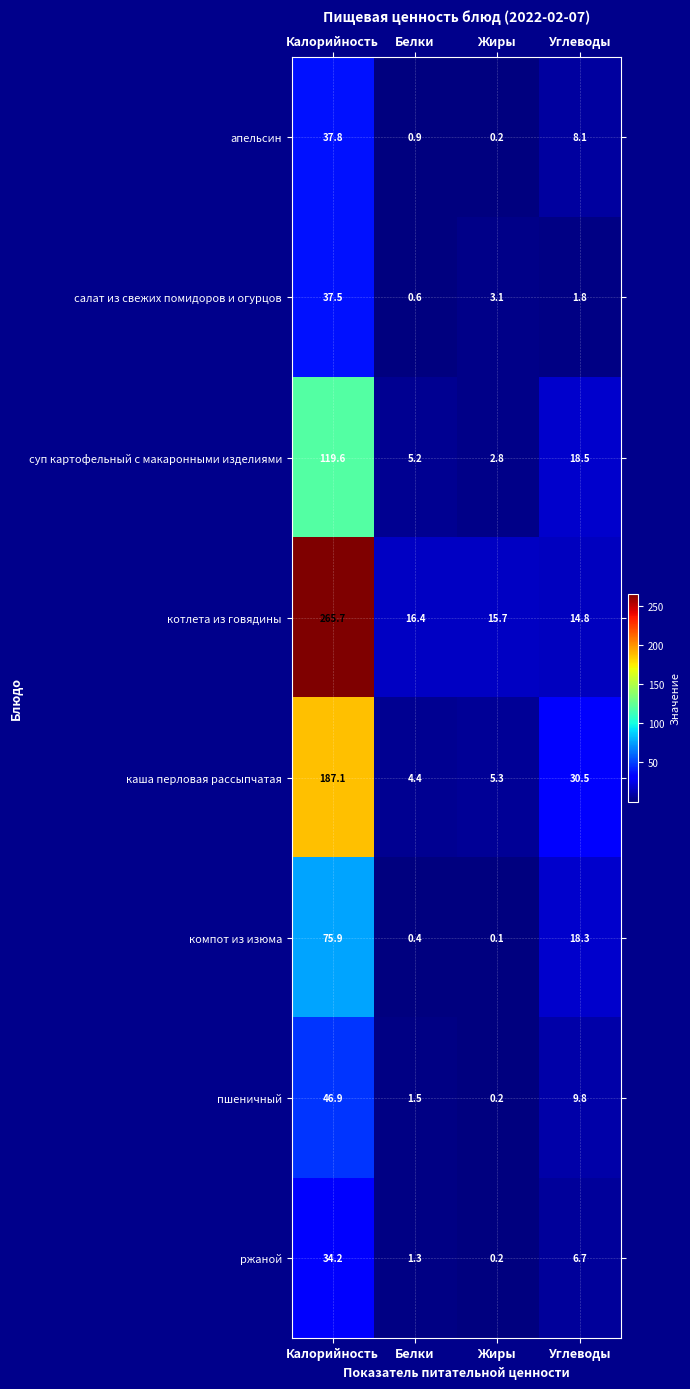

List the series in order of their peak value, highest first.

котлета из говядины, каша перловая рассыпчатая, суп картофельный с макаронными изделиями, компот из изюма, пшеничный, апельсин, салат из свежих помидоров и огурцов, ржаной